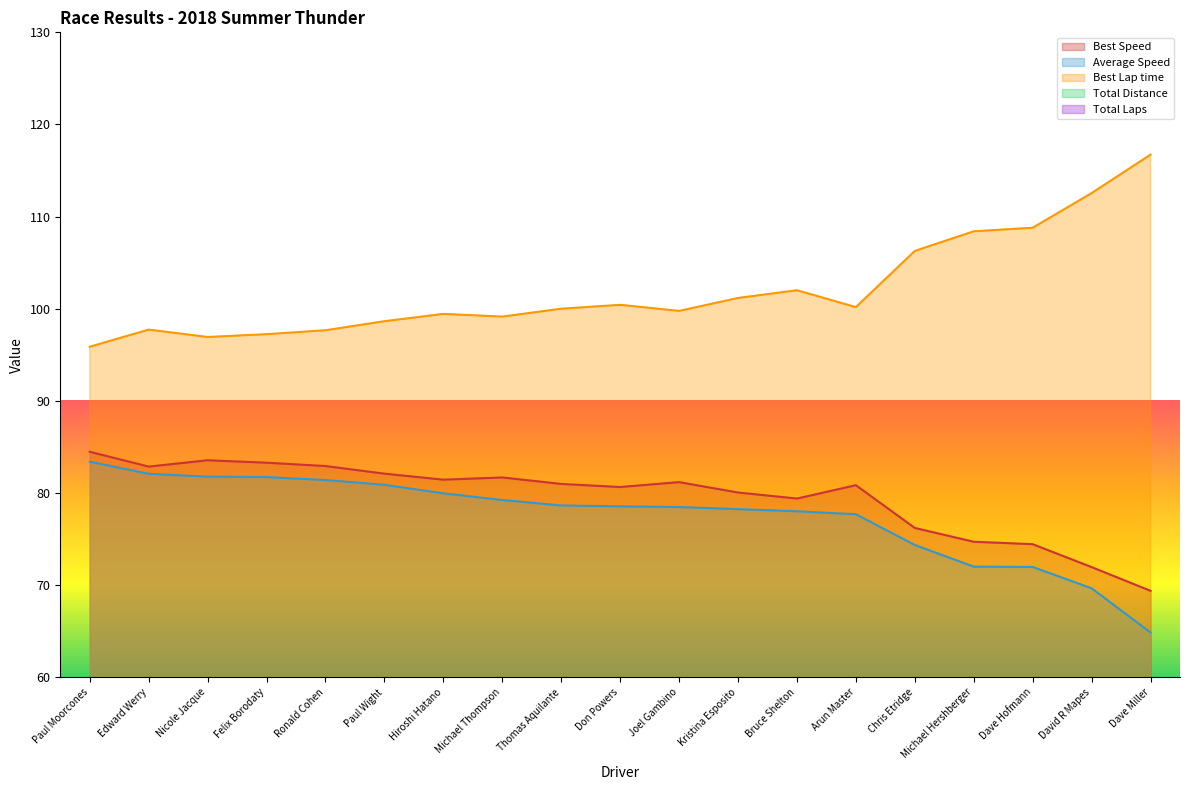

Count the number of data series in this chart.

5